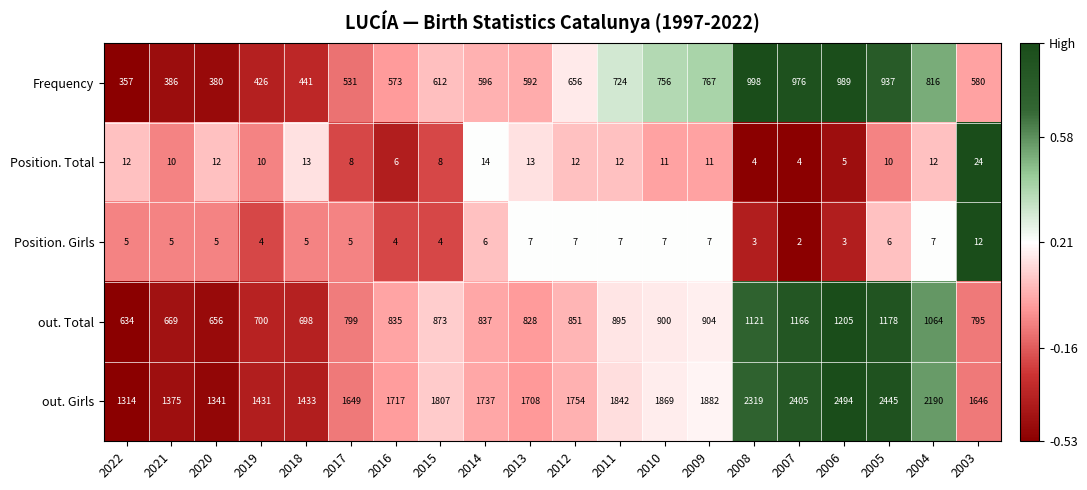

Count the number of categories in the chart.

20